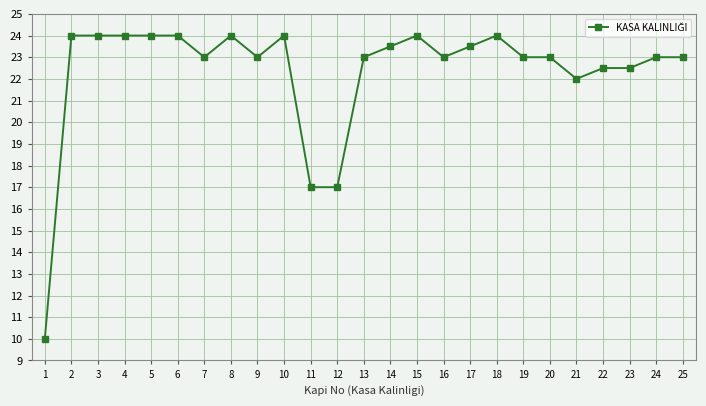

True or false: the data shows 13.6 at 13.

False